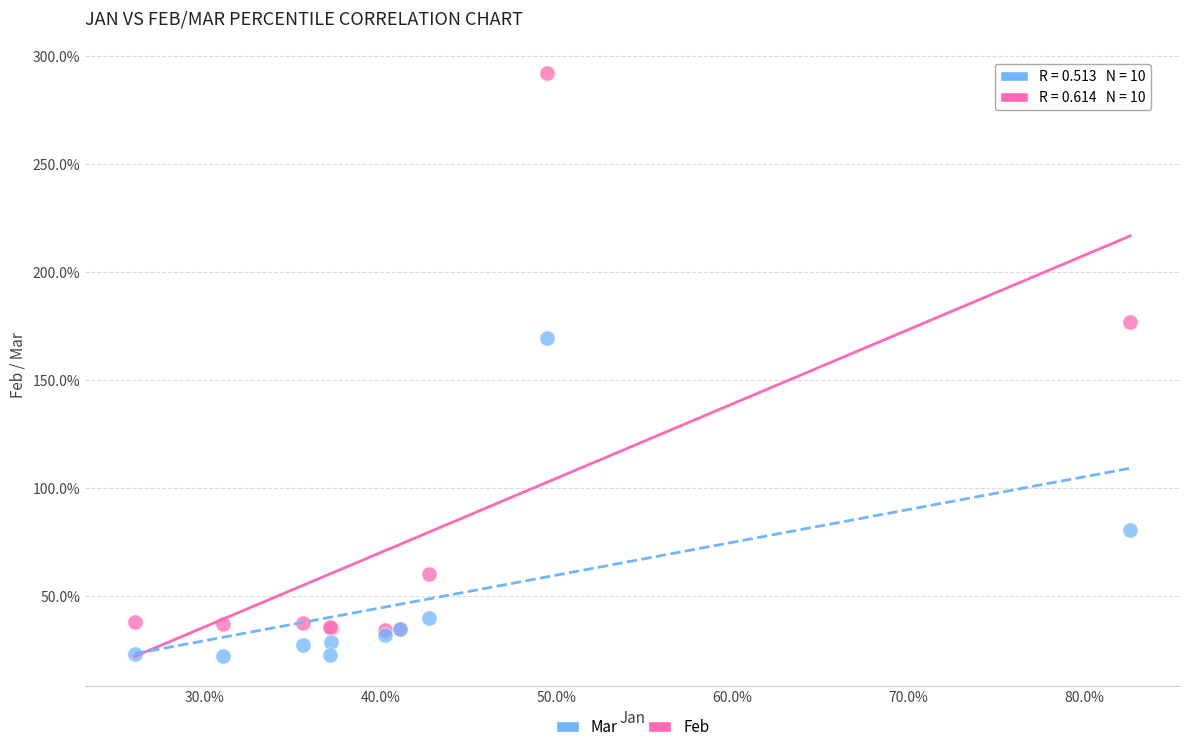

Which series contains the highest Y value?

Feb